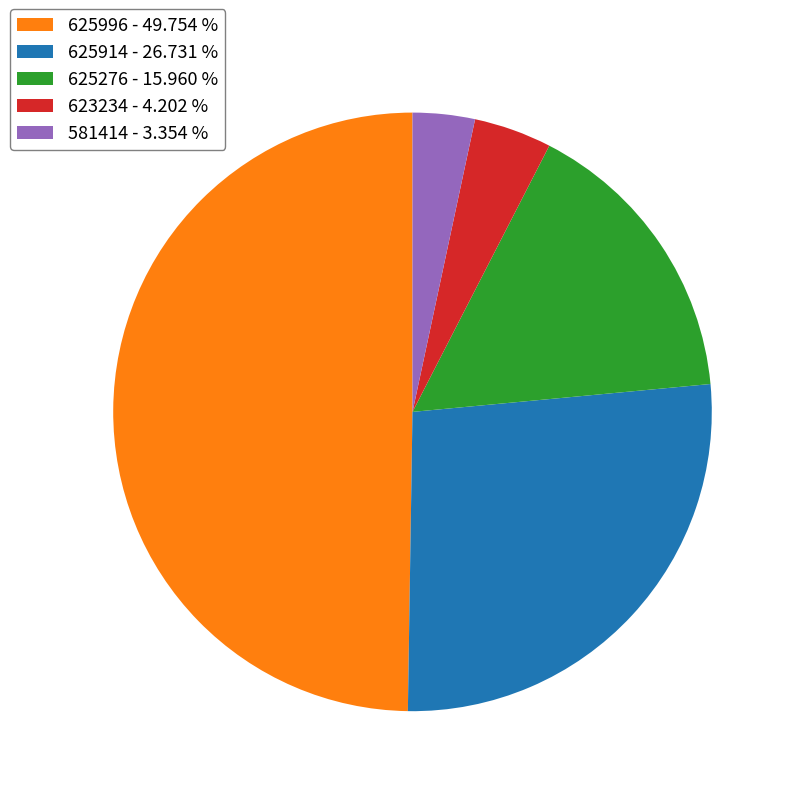

Between 625996 - 49.754 % and 623234 - 4.202 %, which is larger?

625996 - 49.754 %